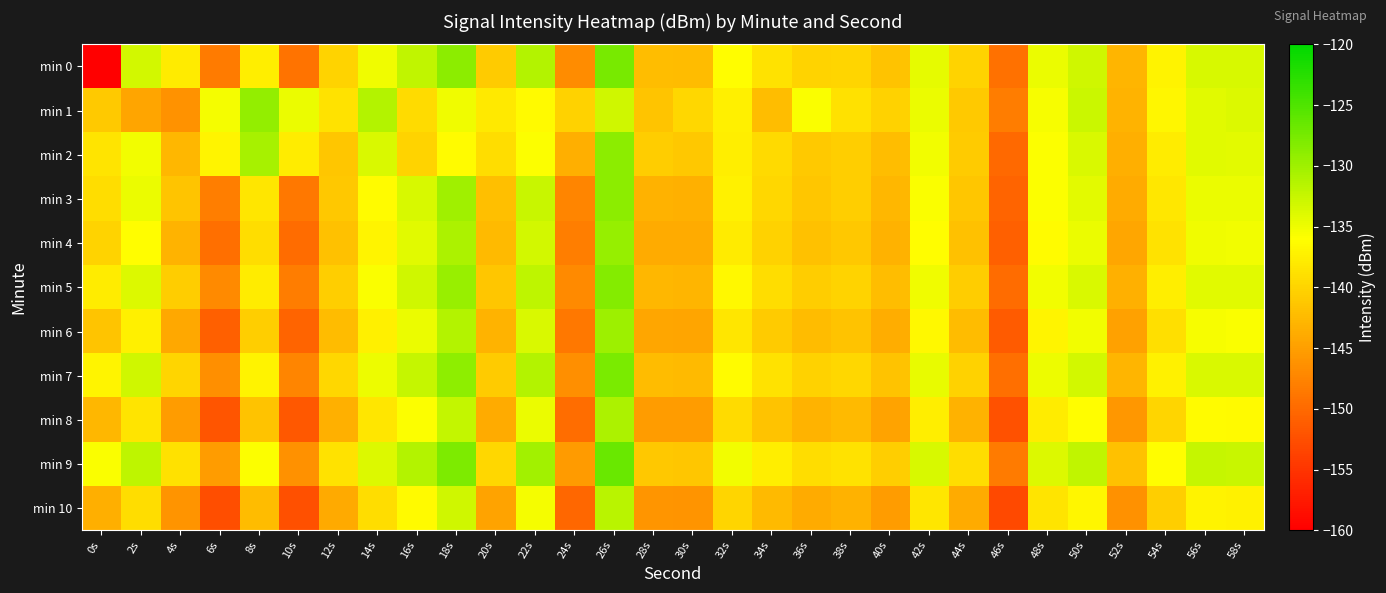

What is the greatest value displayed?

-126.6